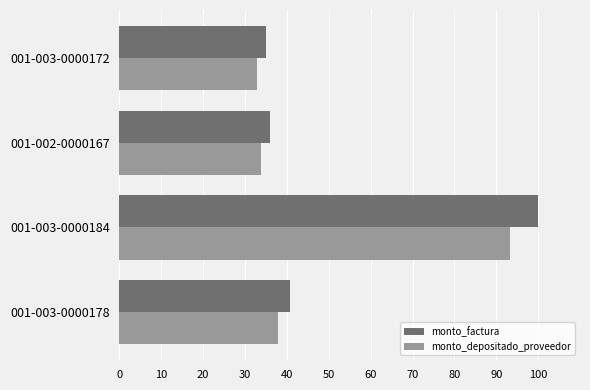

Is it true that monto_factura equals 60.2 at 001-003-0000184?

False